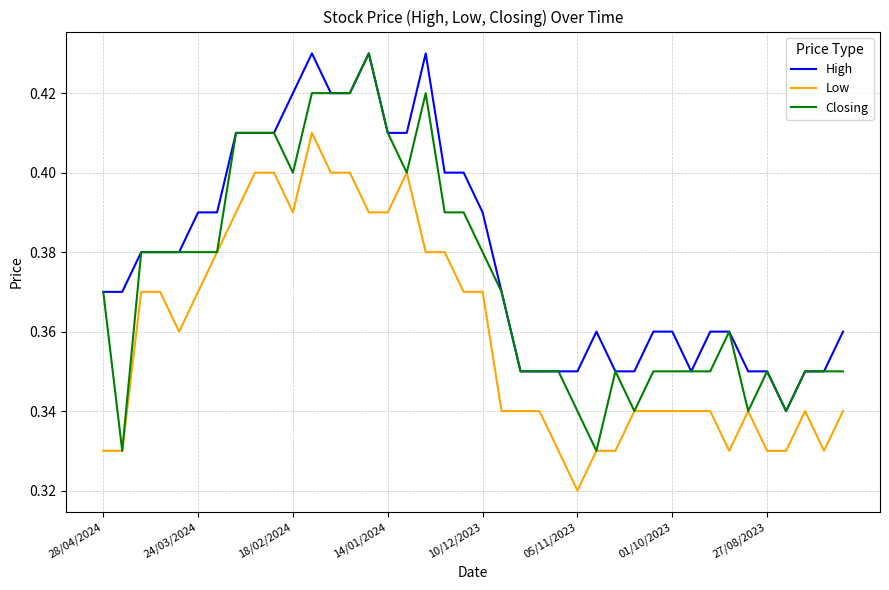

Rank the series by their average value, from lowest to highest.

Low, Closing, High